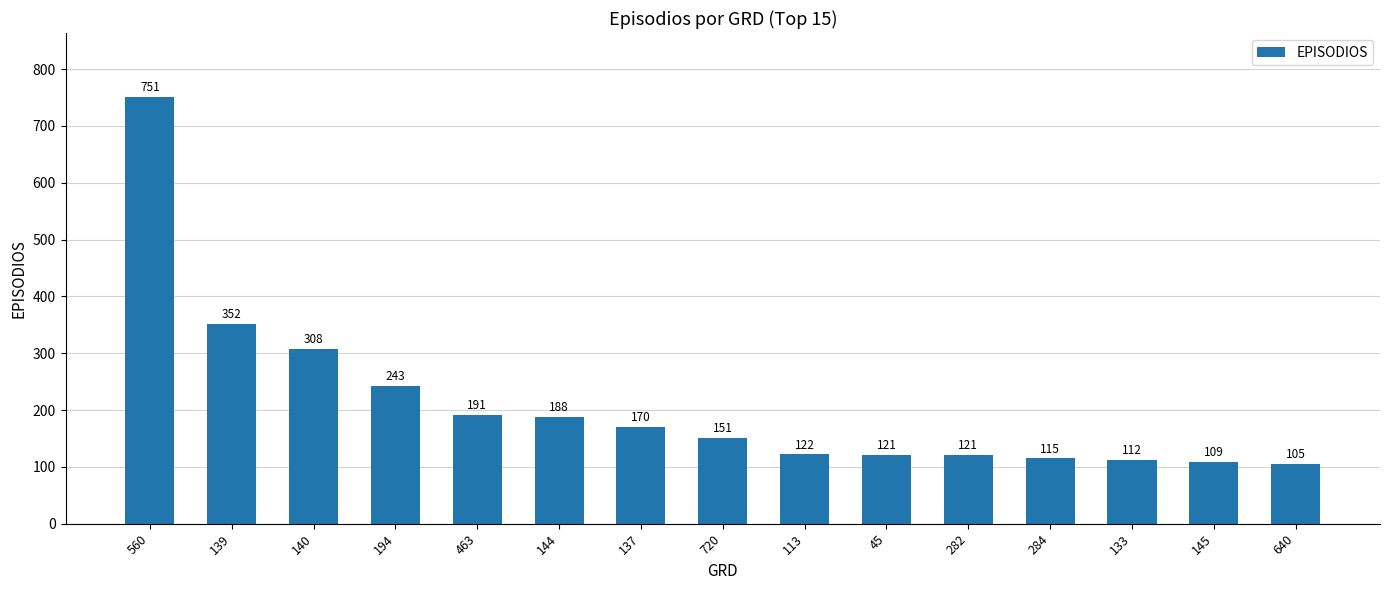

What is the average value?

211